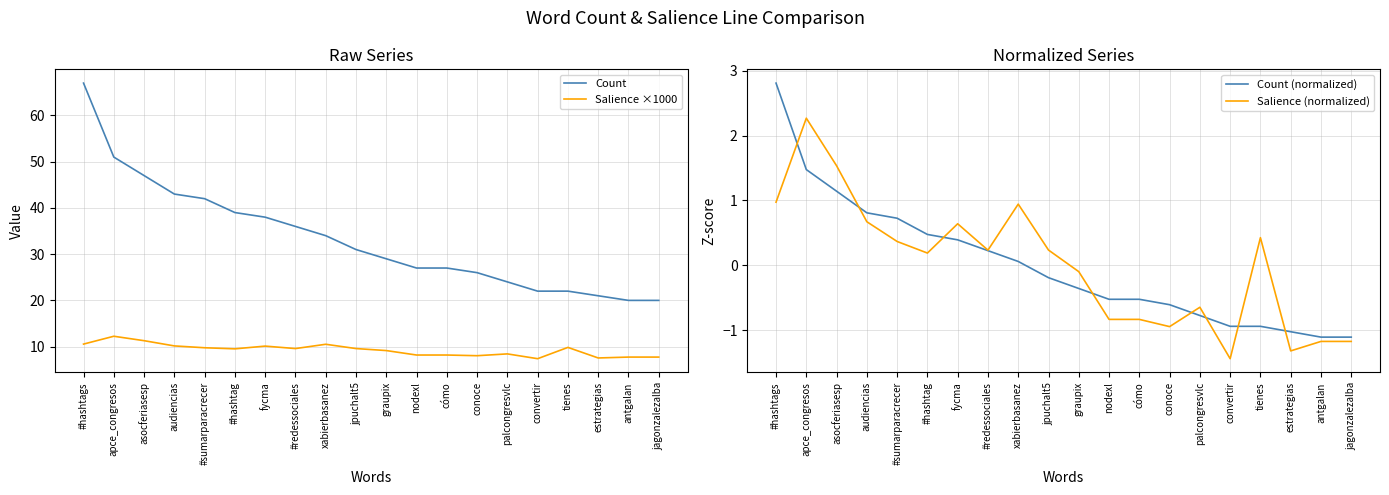

Which series has the largest range (max minus min)?

Count